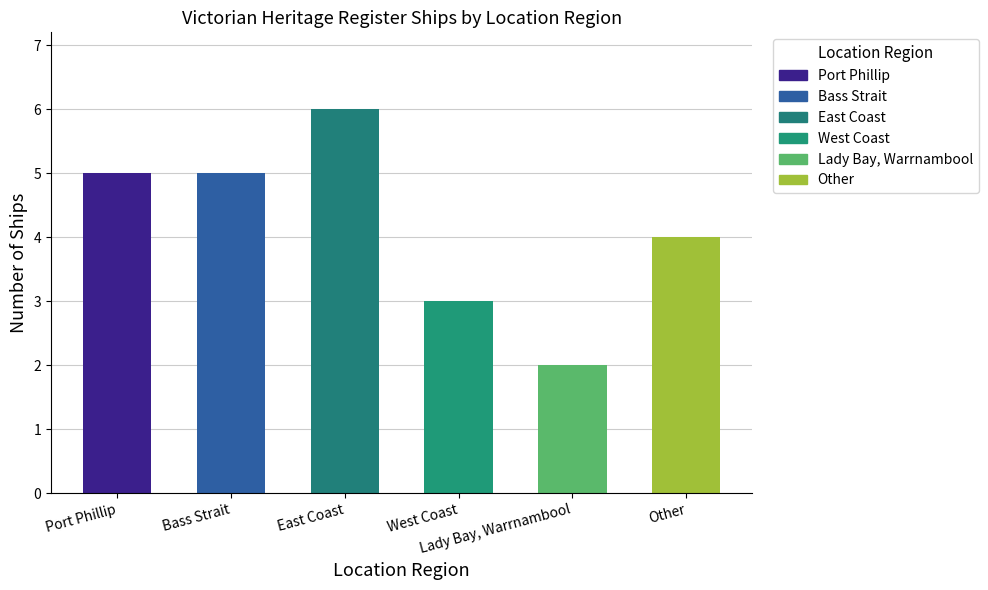

Where does the data first go above 5?

East Coast